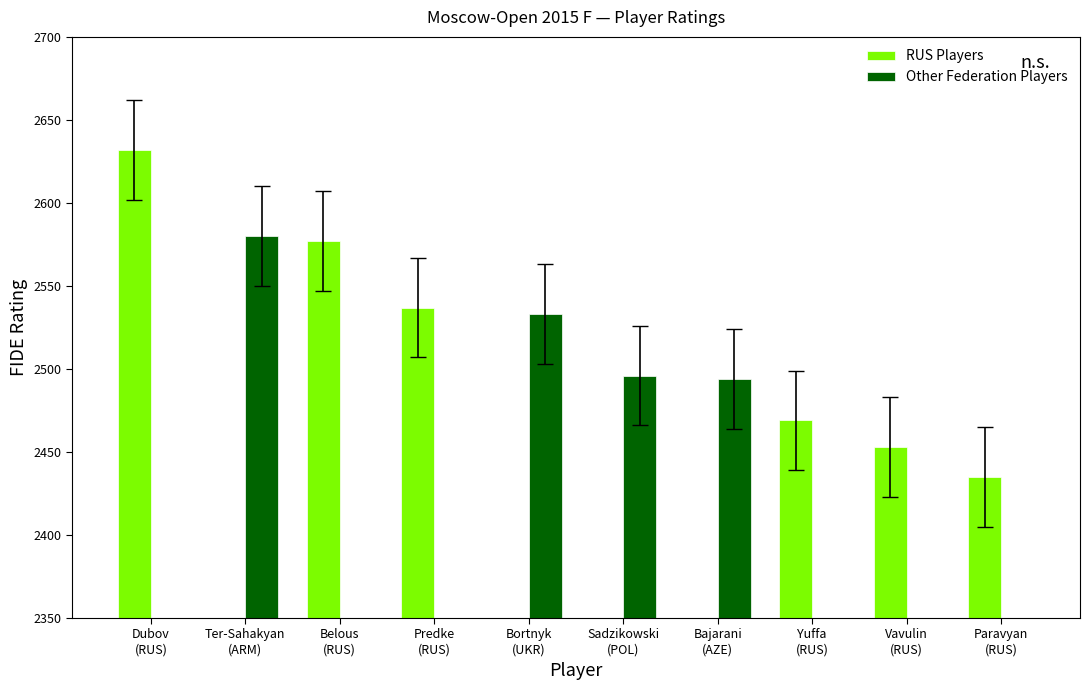

How many bars are there in each group?

2